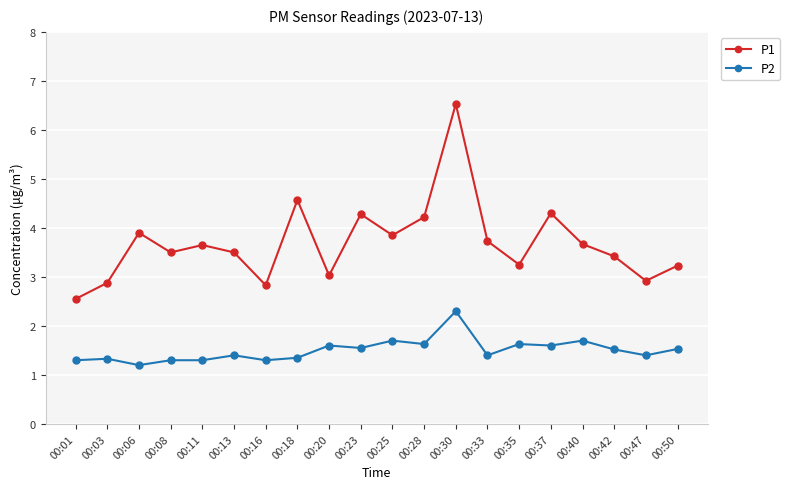

Count the P2 values in the range 1 to 2.

19